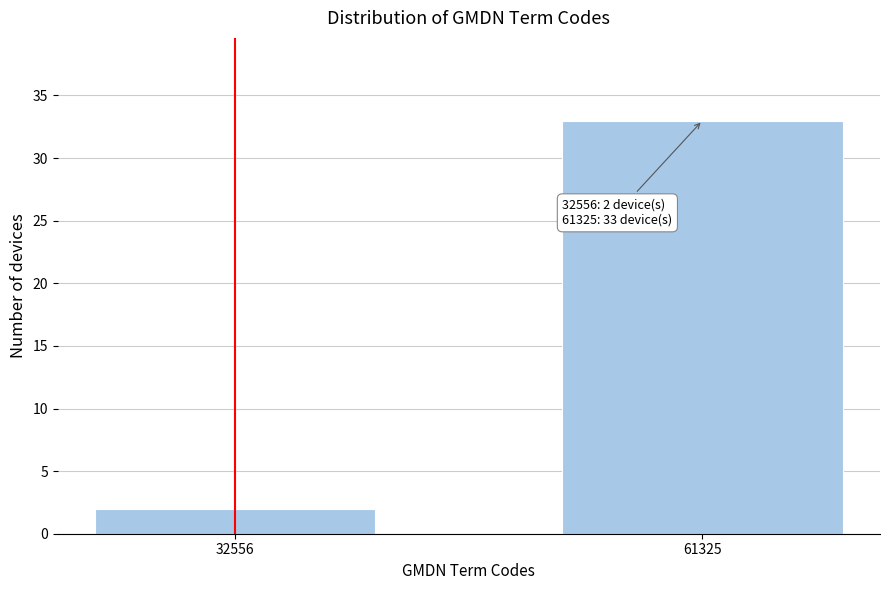

Reading left to right, transcribe all the data shown in this chart.

32556=2	61325=33